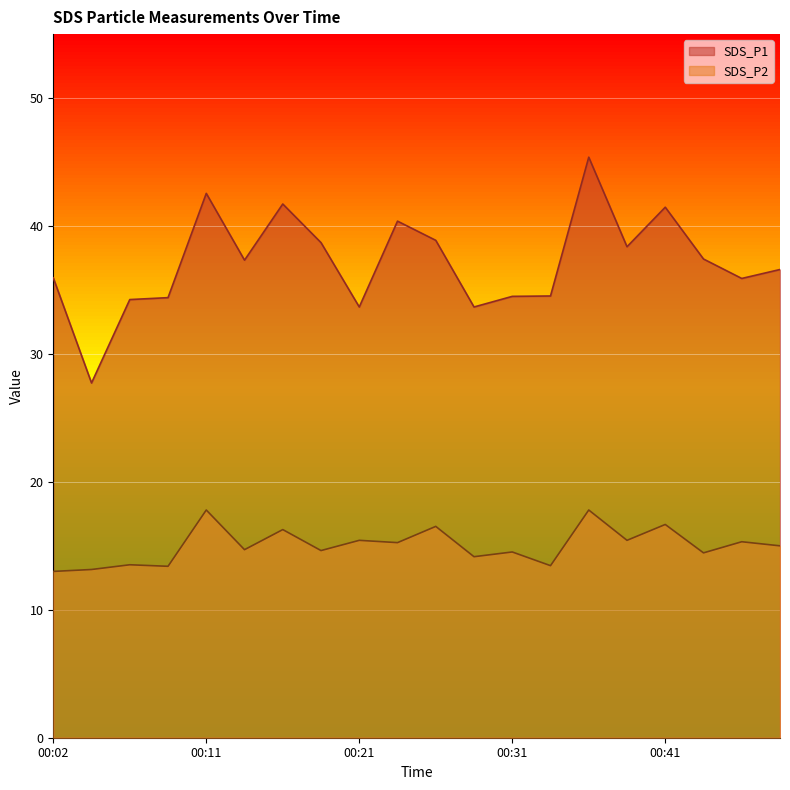

At which category does SDS_P2 reach its first local peak?

00:07